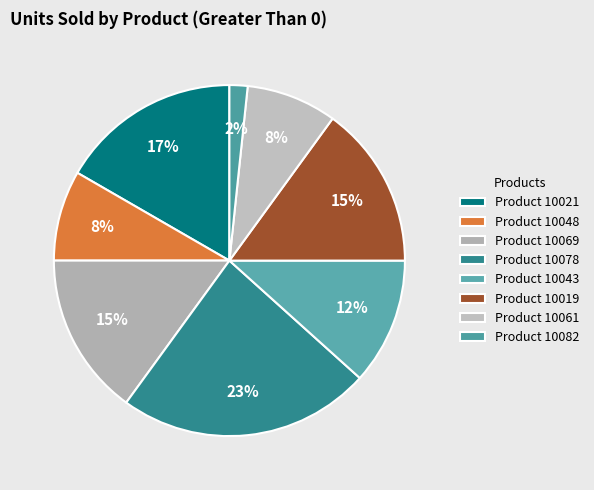

How many slices are in this pie chart?

8